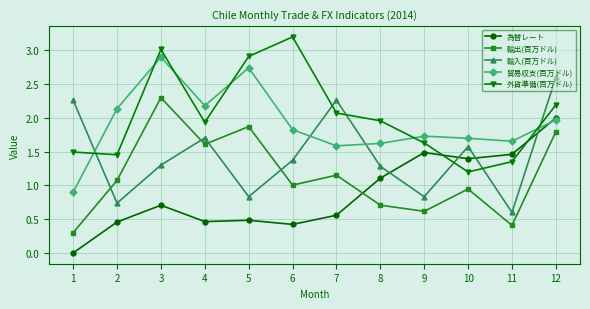

What is the sum of the 外貨準備(百万ドル) values at 8 and 2?

3.4